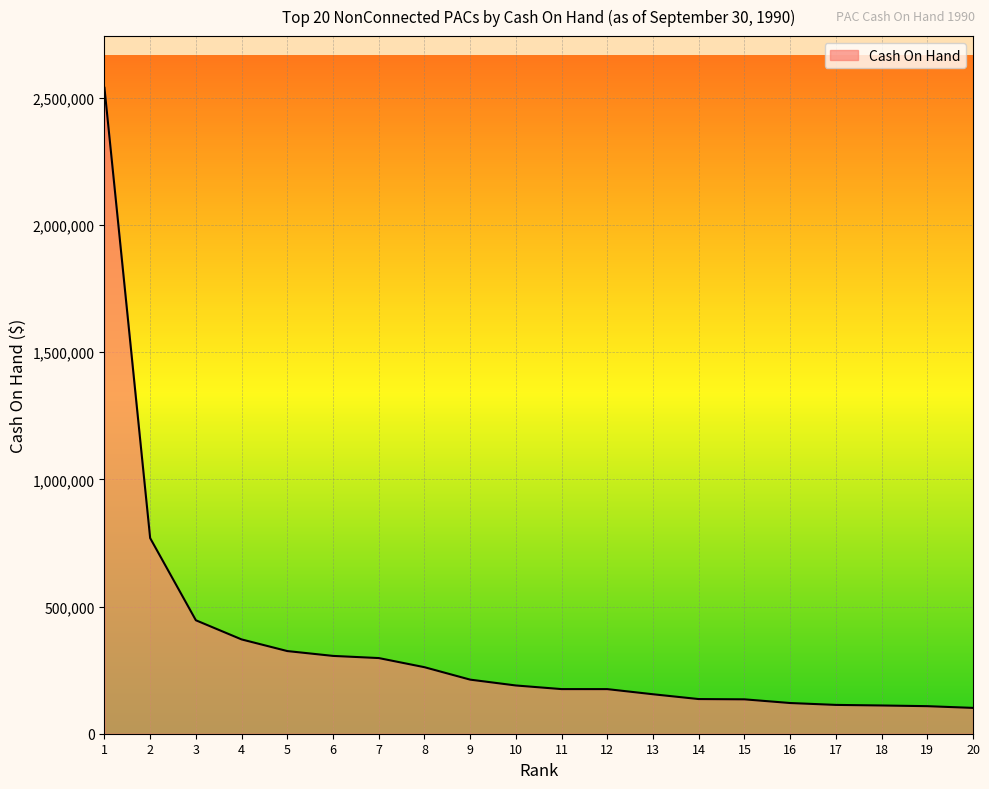

How many lines are shown in the chart?

1